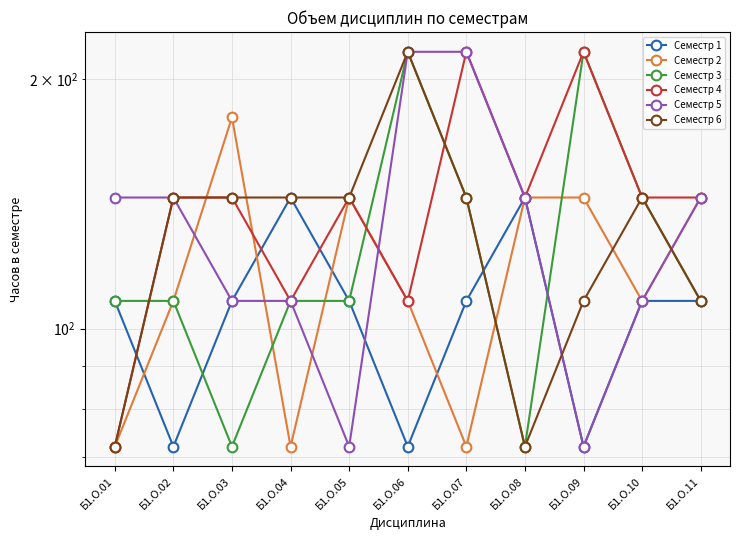

Is it true that Семестр 5 equals 164 at Б1.О.10?

False